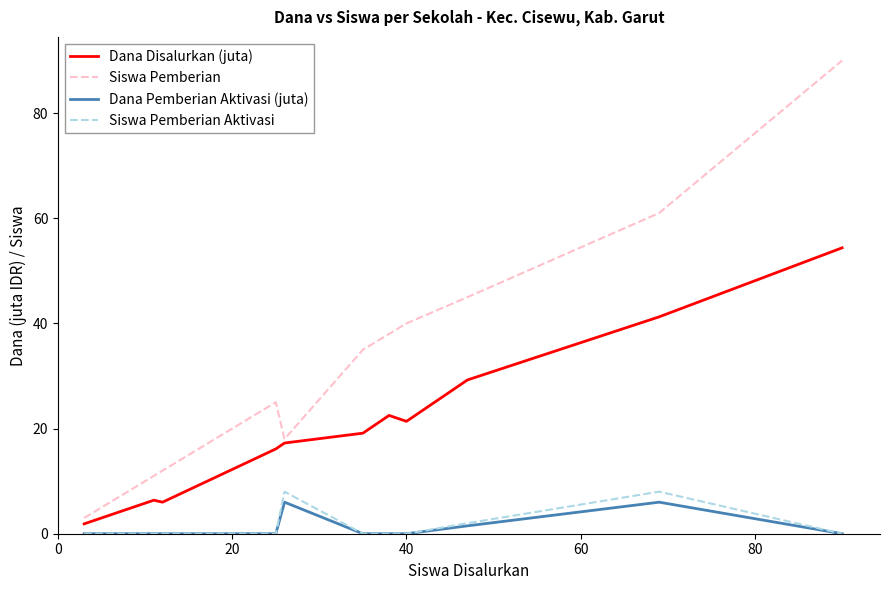

What is the lowest value of the Dana Disalurkan (juta) series?

1.9